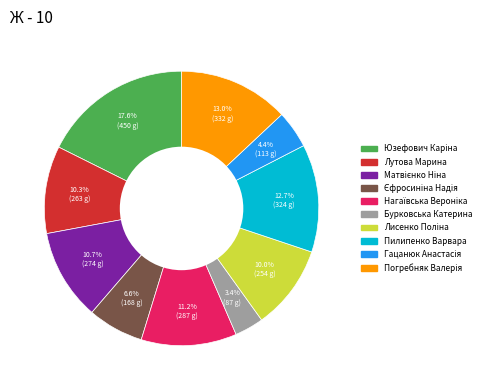

What is the smallest slice in the pie chart?

Бурковська Катерина